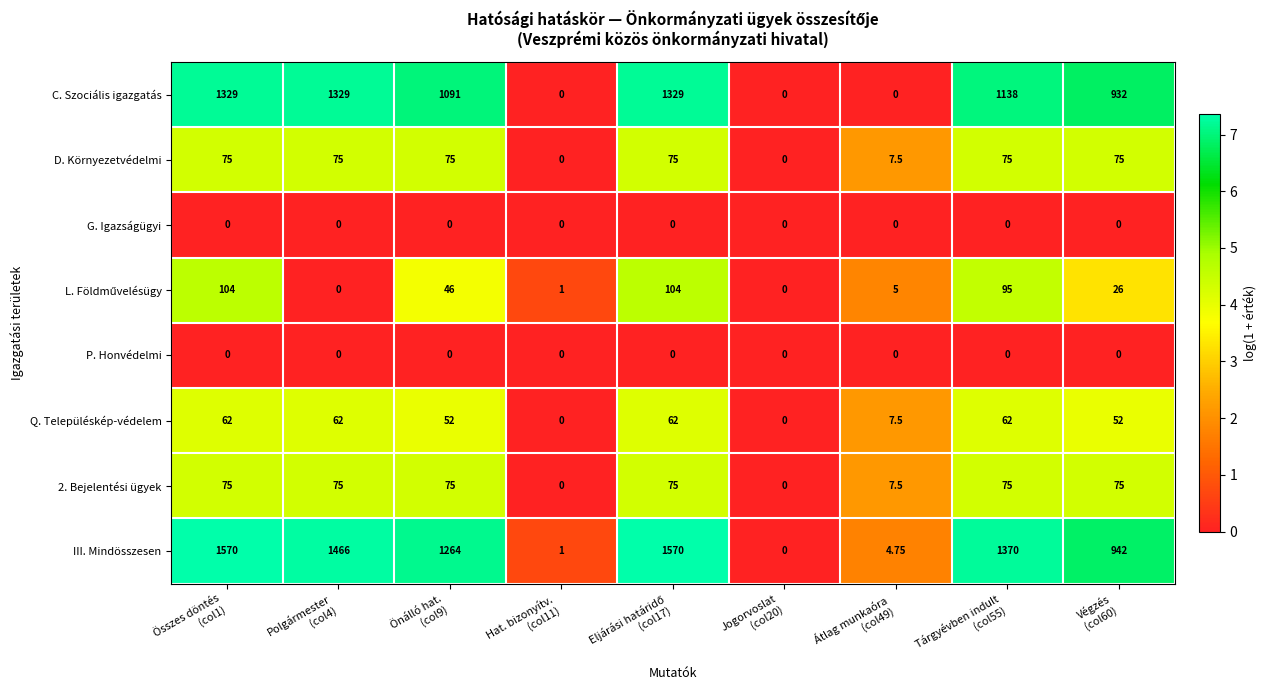

What is the maximum value shown in the chart?

1570.0